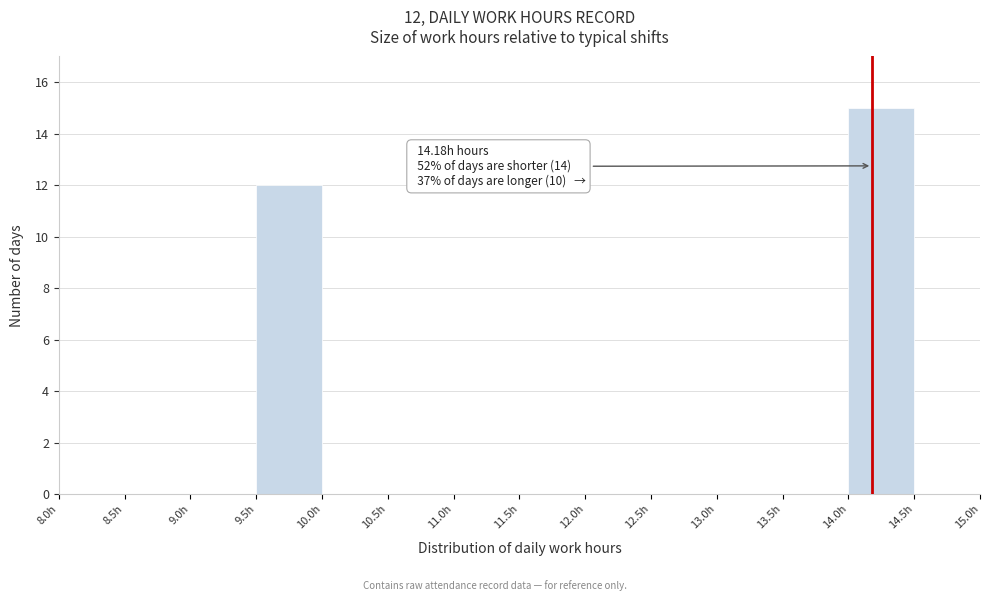

Which range on the x-axis has the tallest bar?

14.0 to 14.5